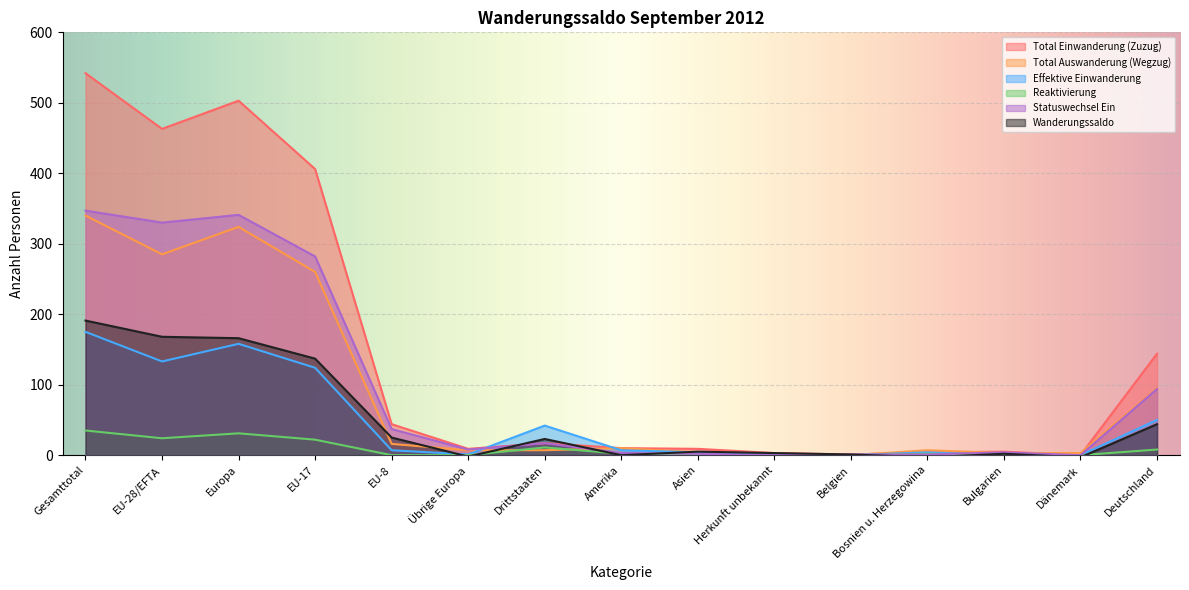

What is the sum of all Statuswechsel Ein values?

1467